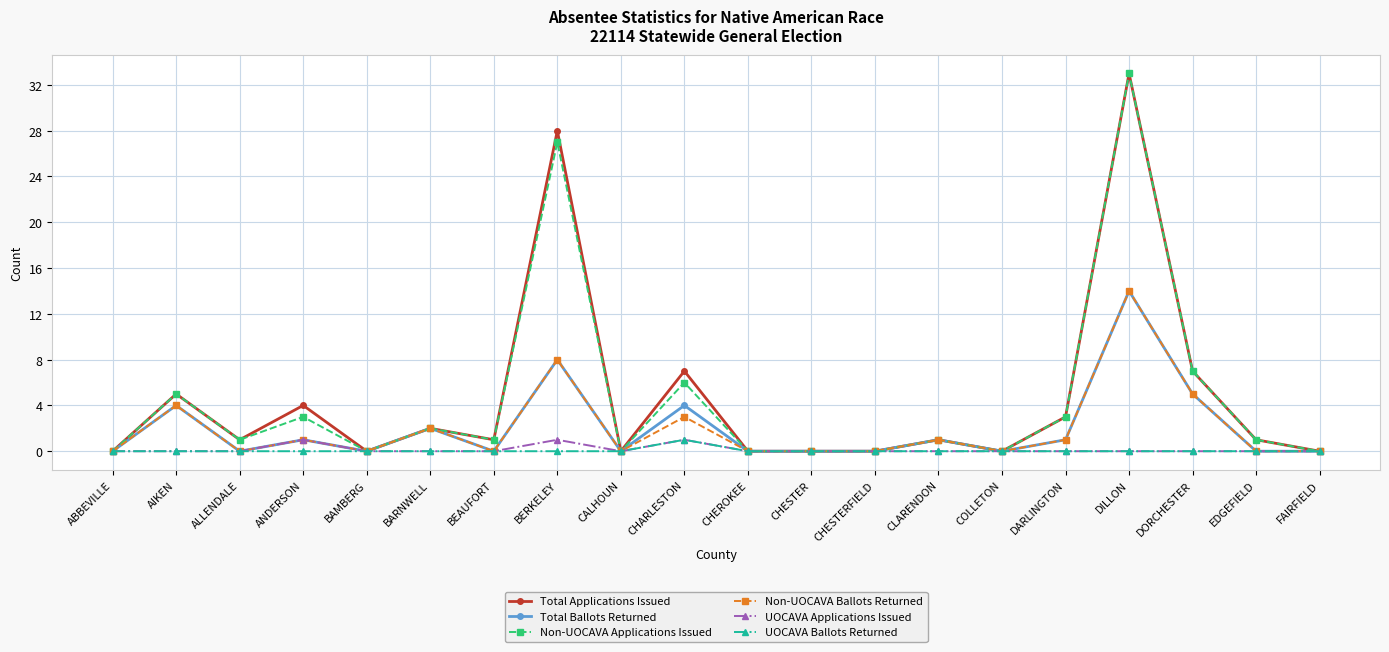

Count the number of data series in this chart.

6